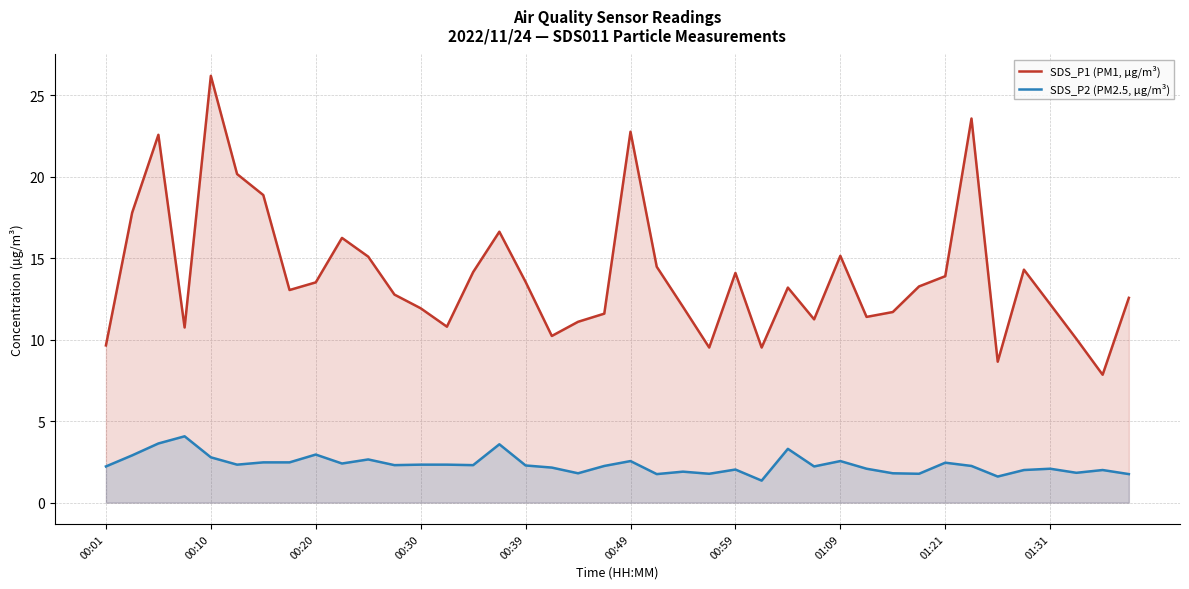

At 01:09, list the series in order from smallest to largest.

SDS_P2 (PM2.5, µg/m³), SDS_P1 (PM1, µg/m³)